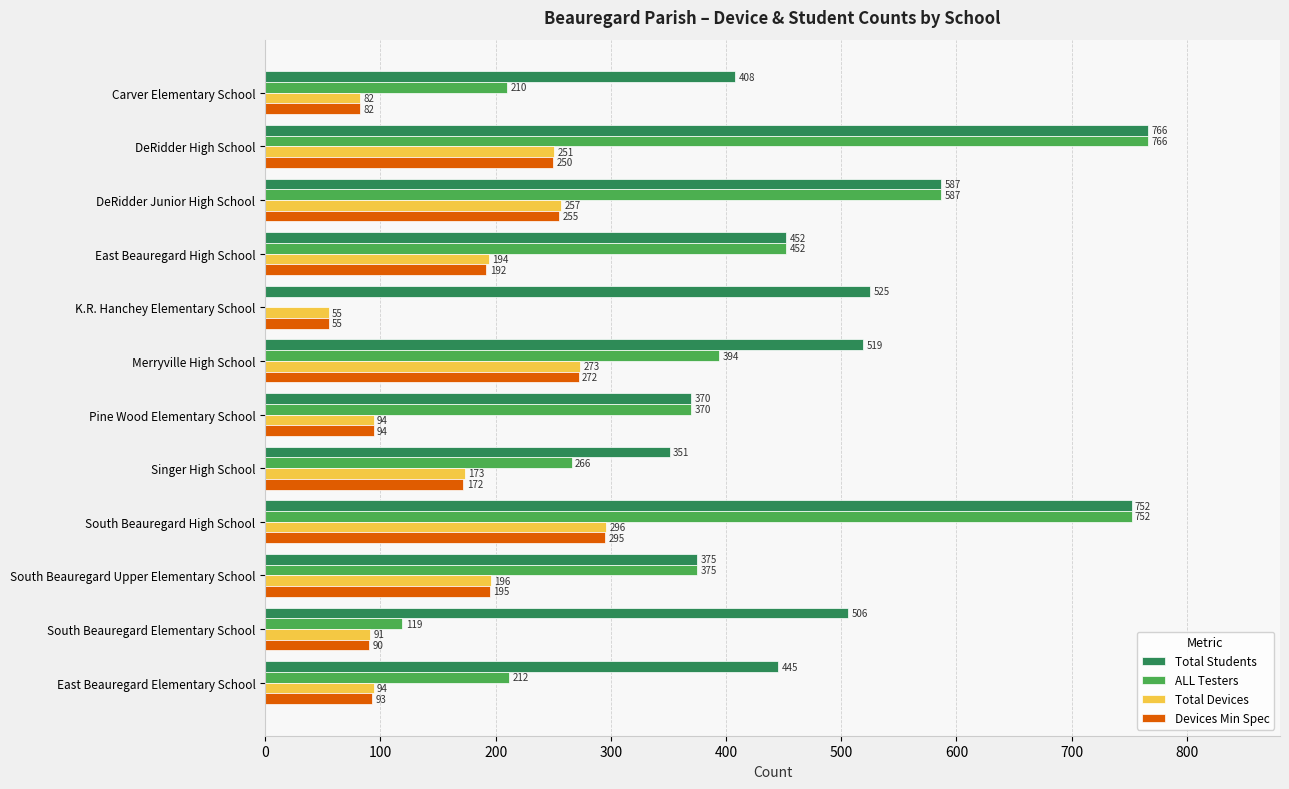

Read the Total Devices value at Pine Wood Elementary School.

94